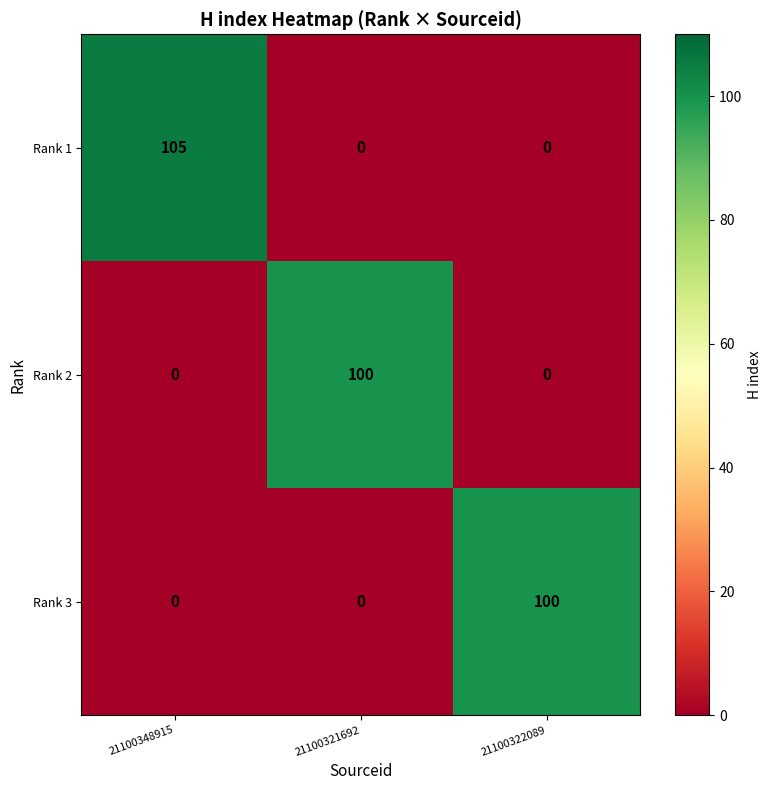

What is the total value across all series at 21100348915?

105